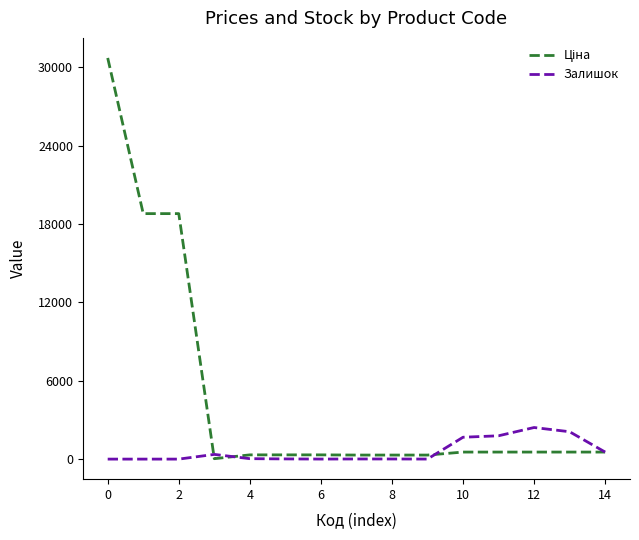

How many lines are shown in the chart?

2